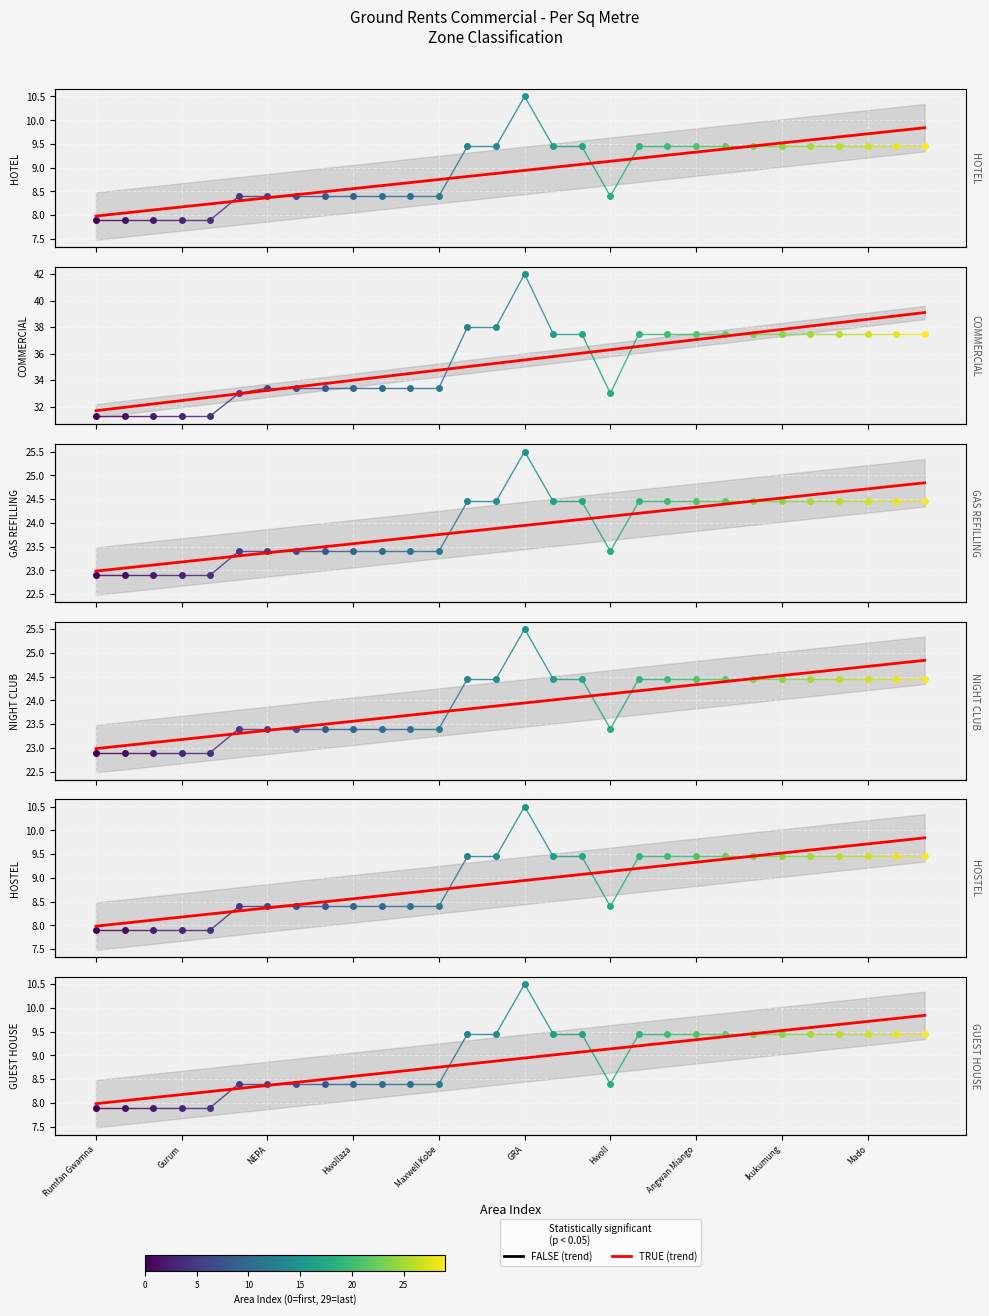

True or false: HOSTEL and COMMERCIAL intersect in this chart.

False